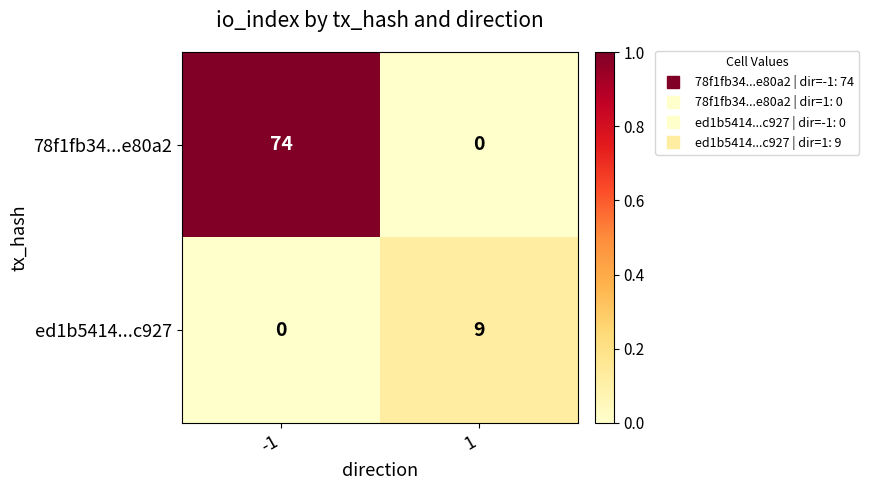

Reading left to right, list all the values displayed in this chart.

78f1fb34...e80a2: -1=74	1=0
ed1b5414...c927: -1=0	1=9